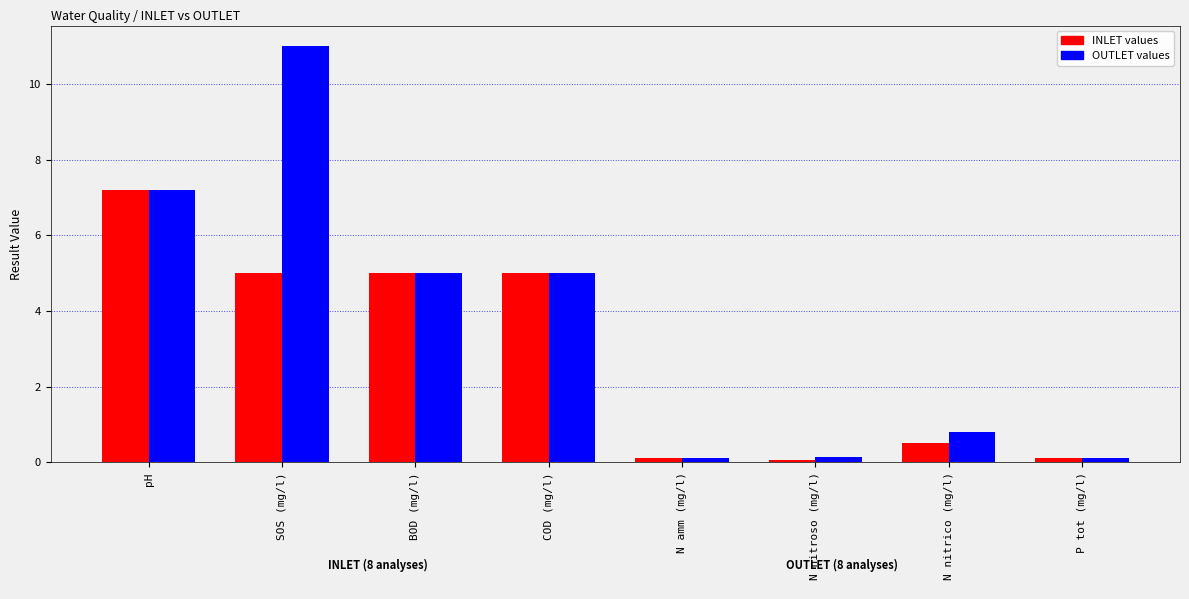

What is the spread (max minus min) of values at SOS (mg/l)?

6.0